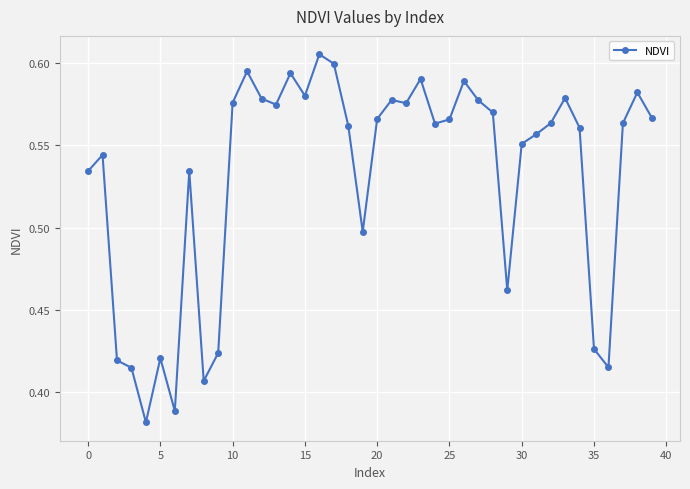

How many interior local peaks (higher than both neighbors) does the data have?

11